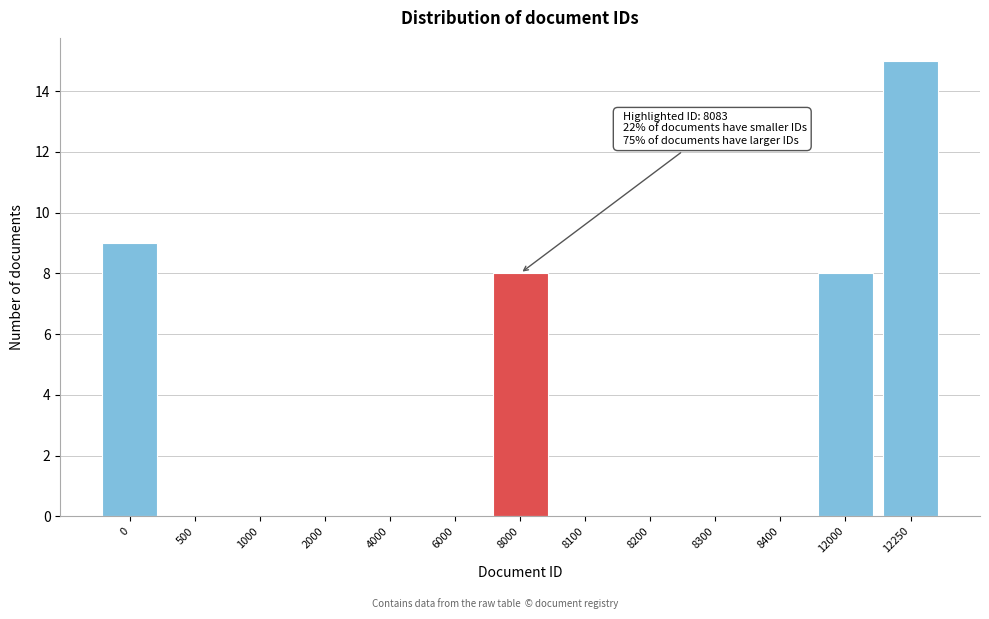

Reading left to right, extract all data points from this chart.

0=9	500=0	1000=0	2000=0	4000=0	6000=0	8000=8	8100=0	8200=0	8300=0	8400=0	12000=8	12250=15